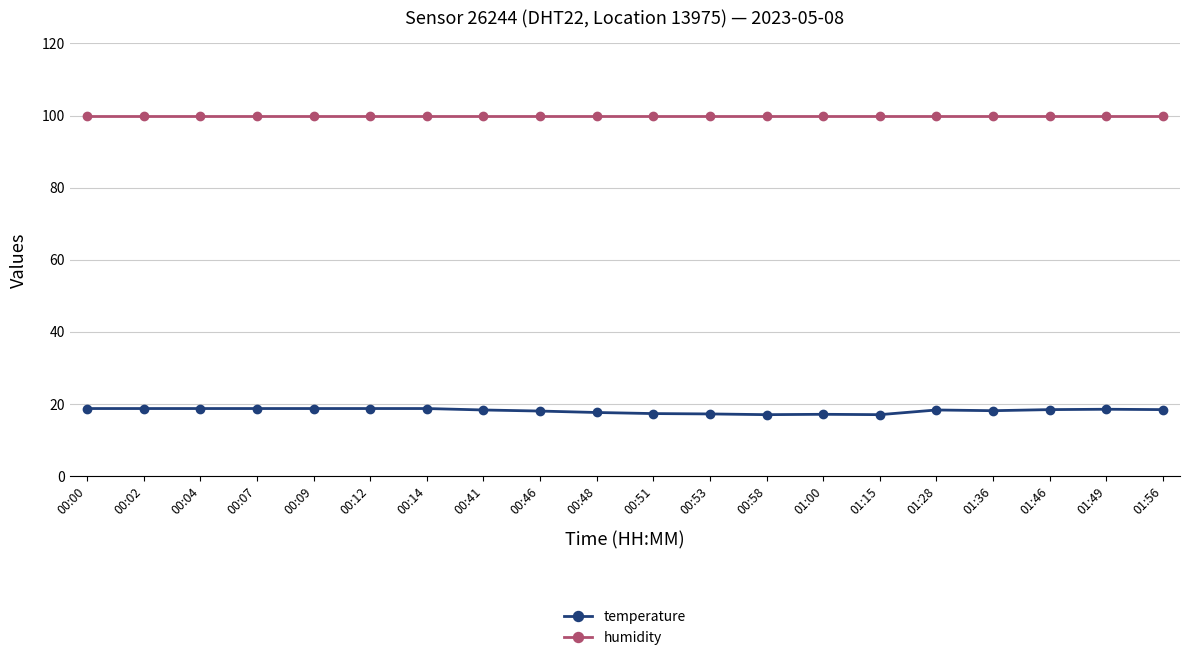

True or false: humidity and temperature intersect in this chart.

False